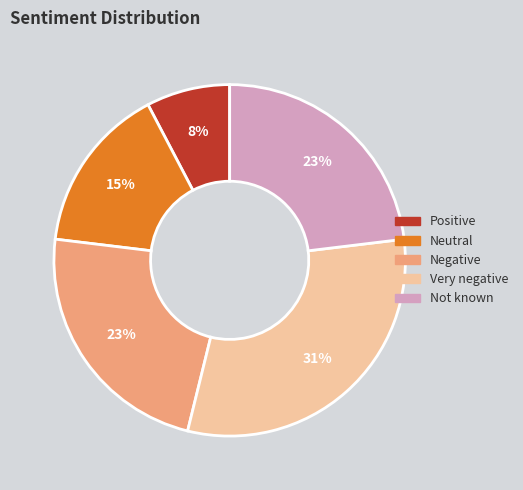

To the nearest percent, what is the difference between the largest and smallest slice percentages?

23%